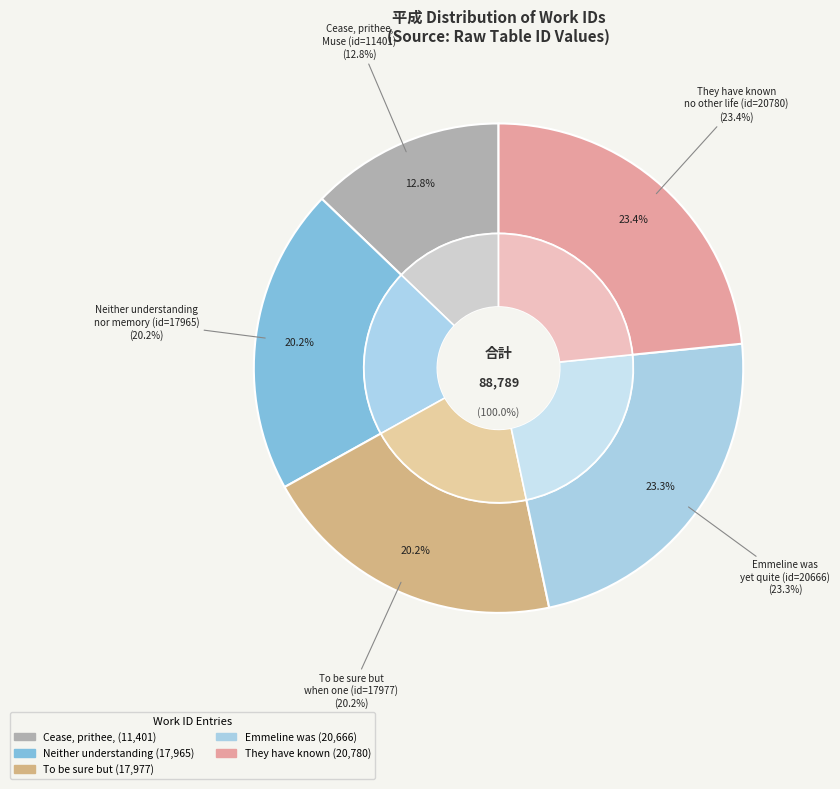

Does text_20666 account for over 50% of the chart?

No